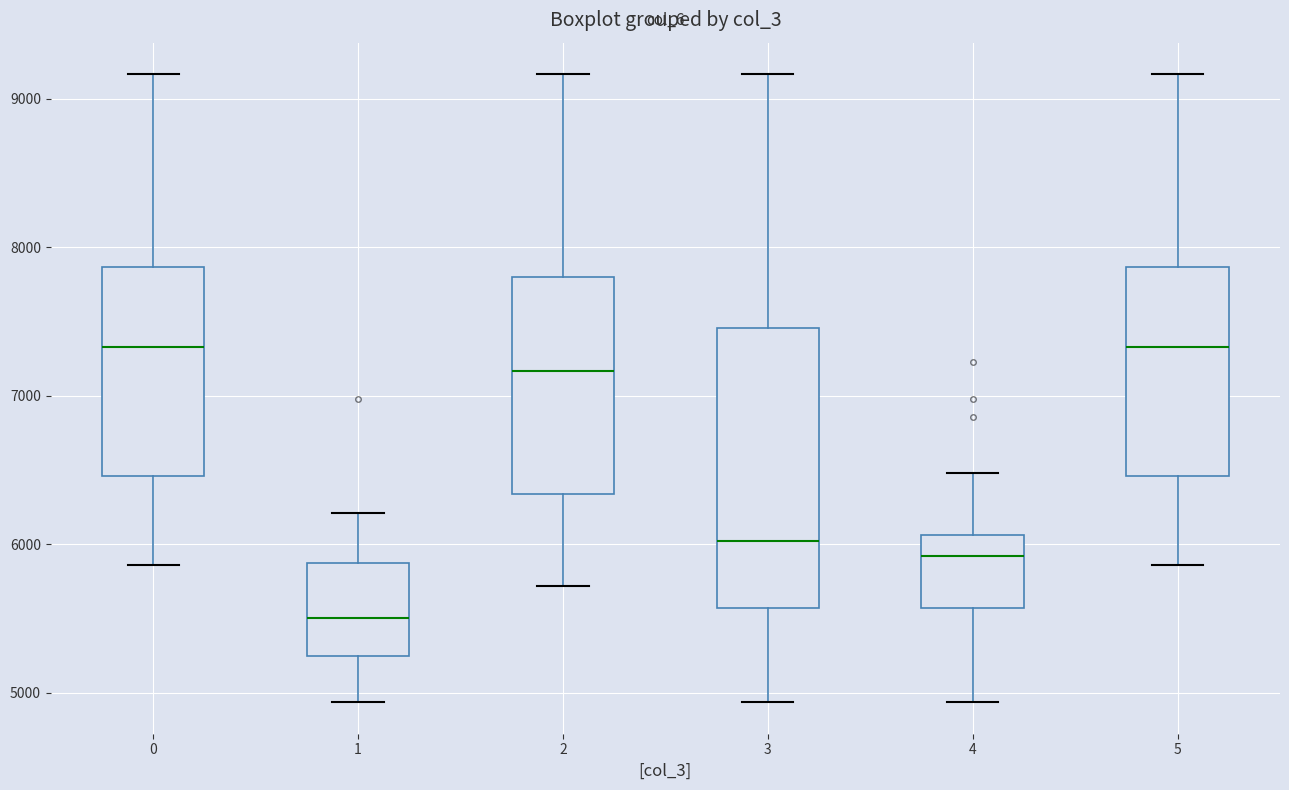

Comparing the boxes themselves (not the whiskers), which one is the tallest?

3